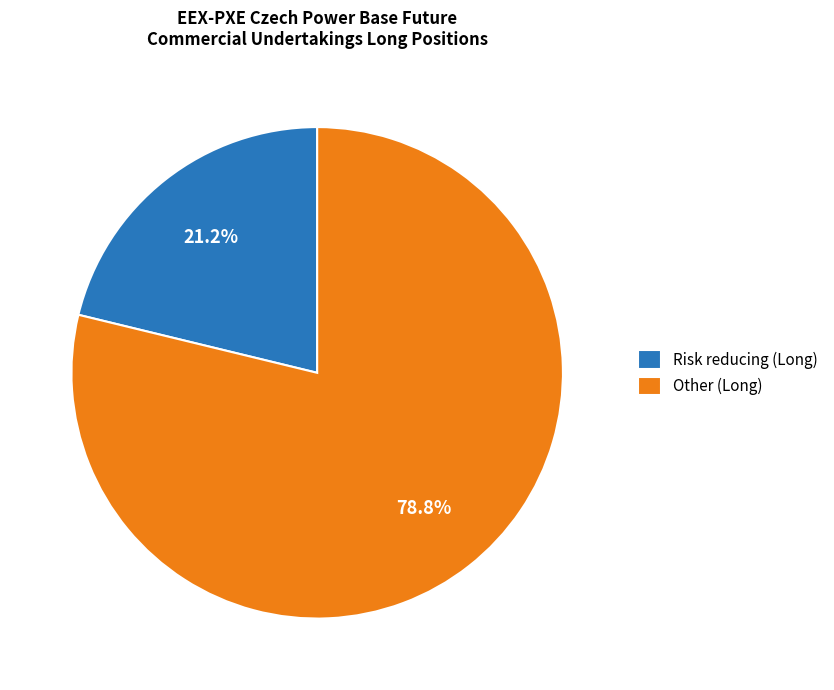

Is it true that Other (Long) is 68% of the pie?

False